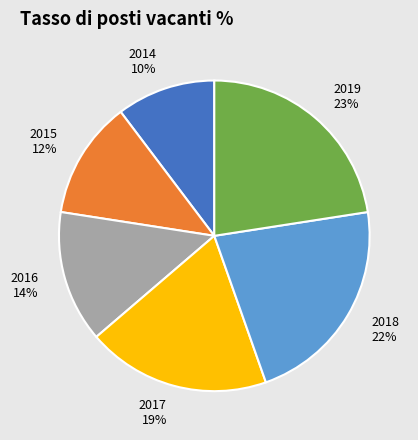

Is it true that 2019 is 23% of the pie?

True